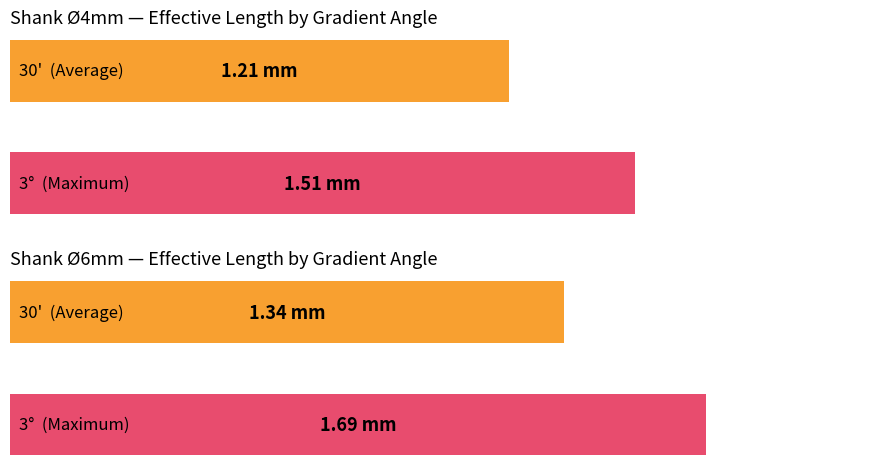

Are the bars grouped side by side (vs. stacked)?

Yes